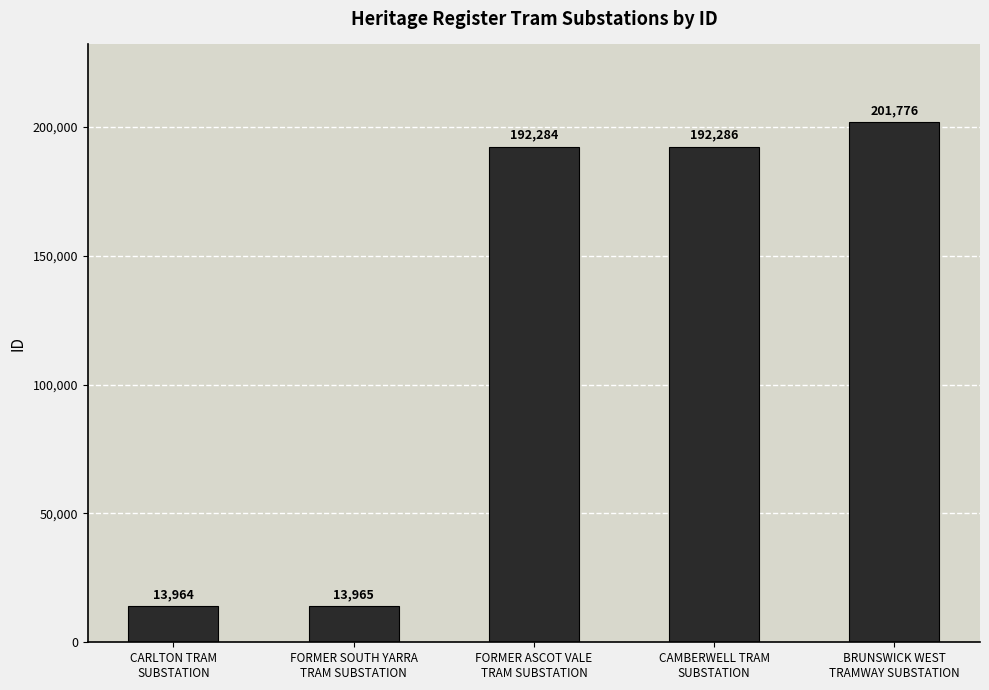

What position from the left is BRUNSWICK WEST
TRAMWAY SUBSTATION?

5